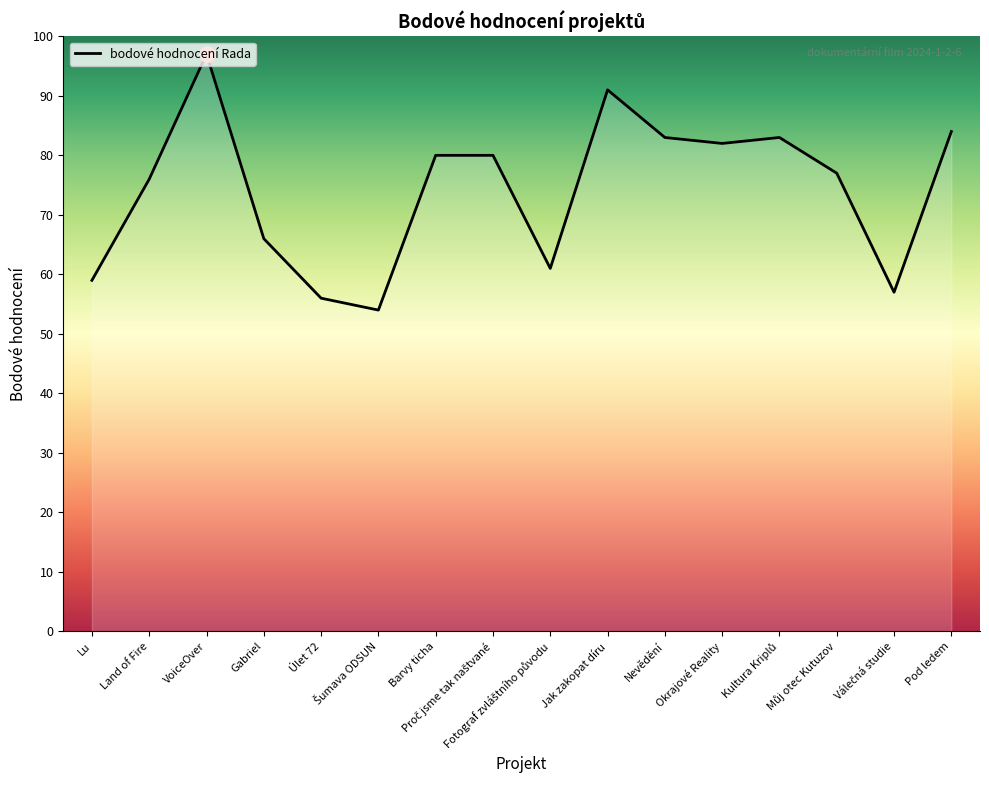

What is the change in value from Proč jsme tak naštvané to Válečná studie?

-23